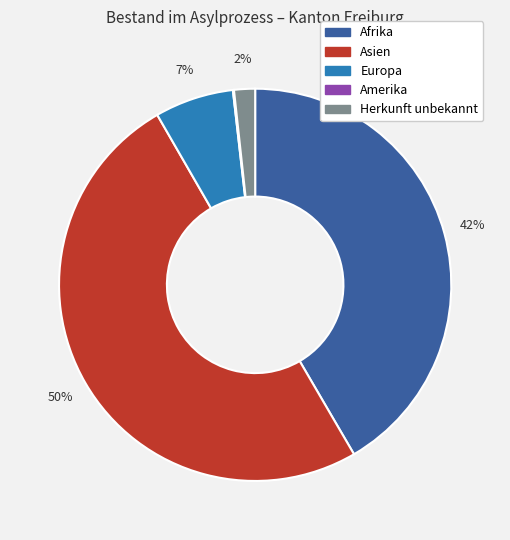

Which slice is the largest?

Asien